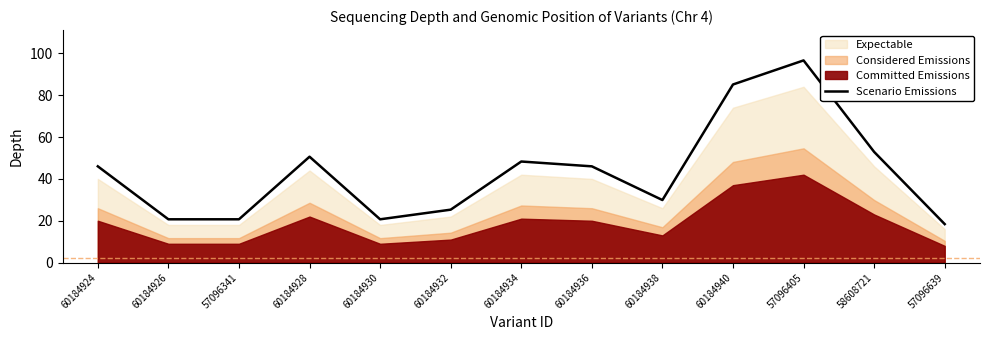

At which label is the value closest to 57?

58608721